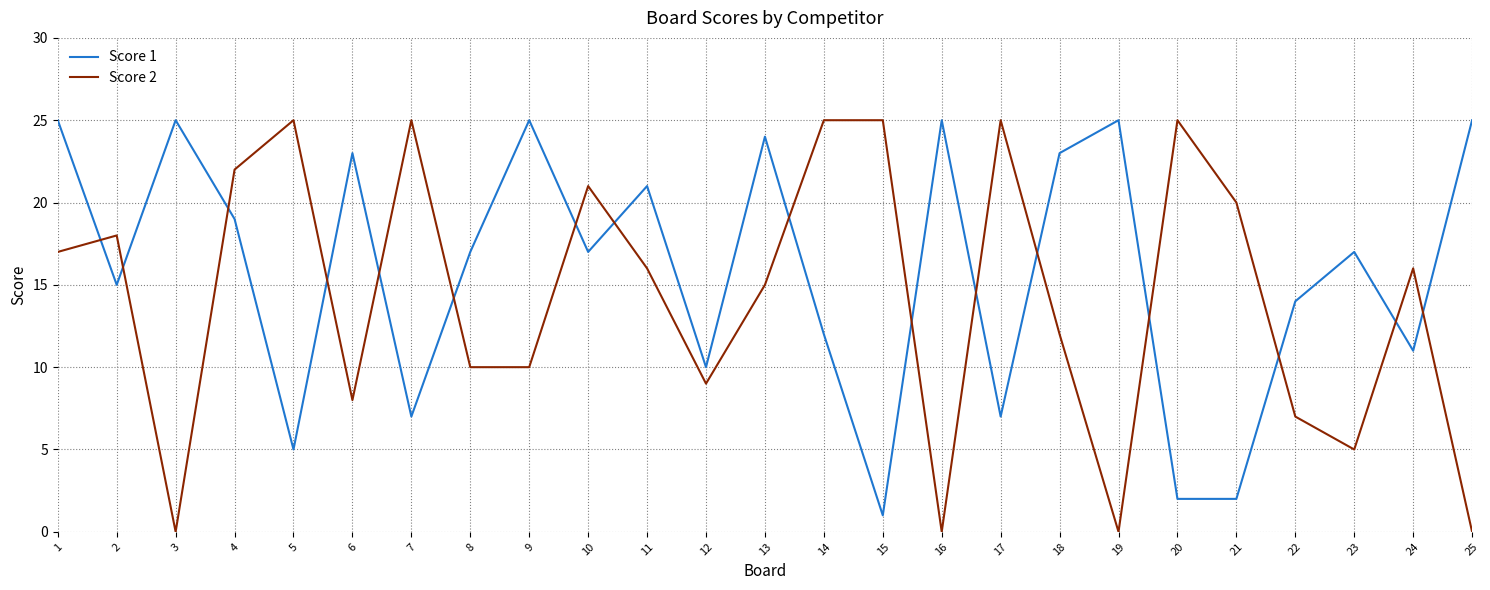

At 7, list the series in order from largest to smallest.

Score 2, Score 1